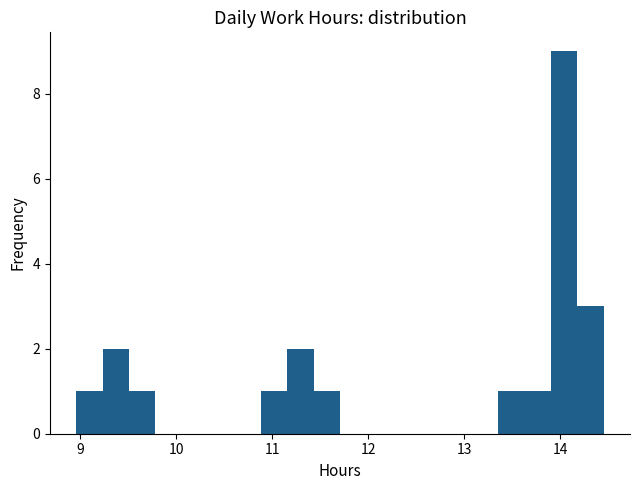

Read against the x-axis, roughly where is the centre of the tallest bar?

14.0